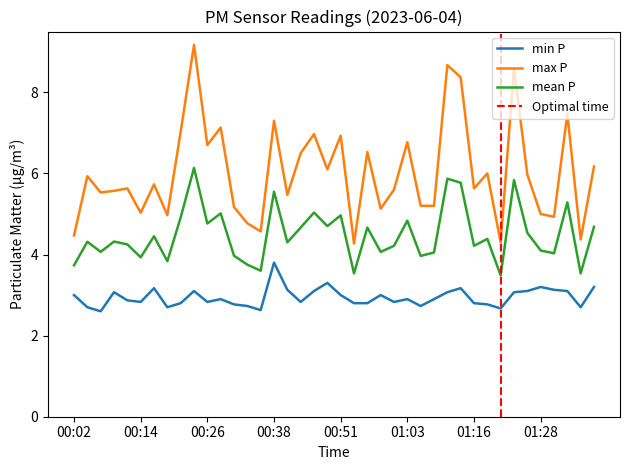

What is the minimum value shown in the chart?

2.6